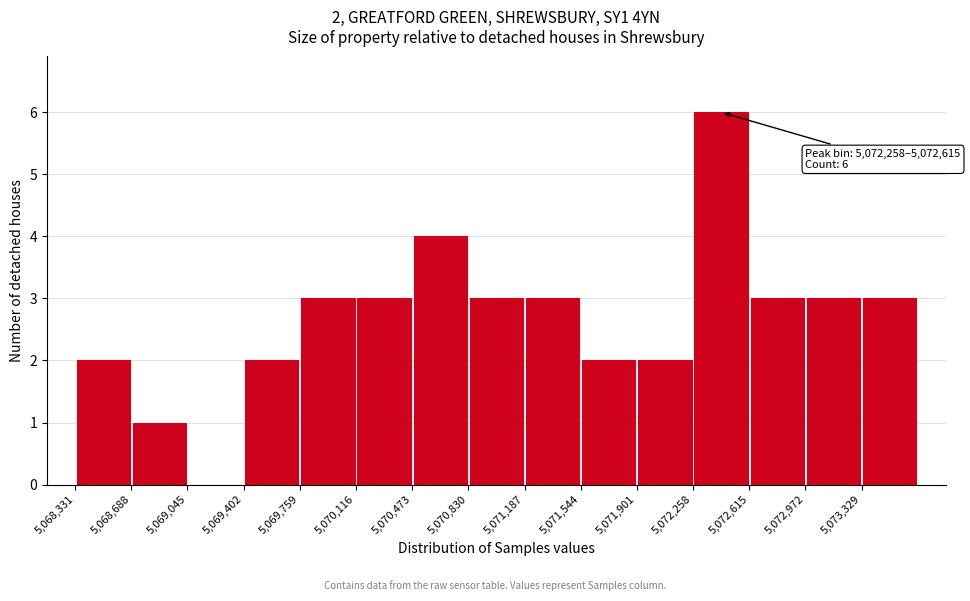

Over which range of the x-axis is the bar tallest?

5072250 to 5072600